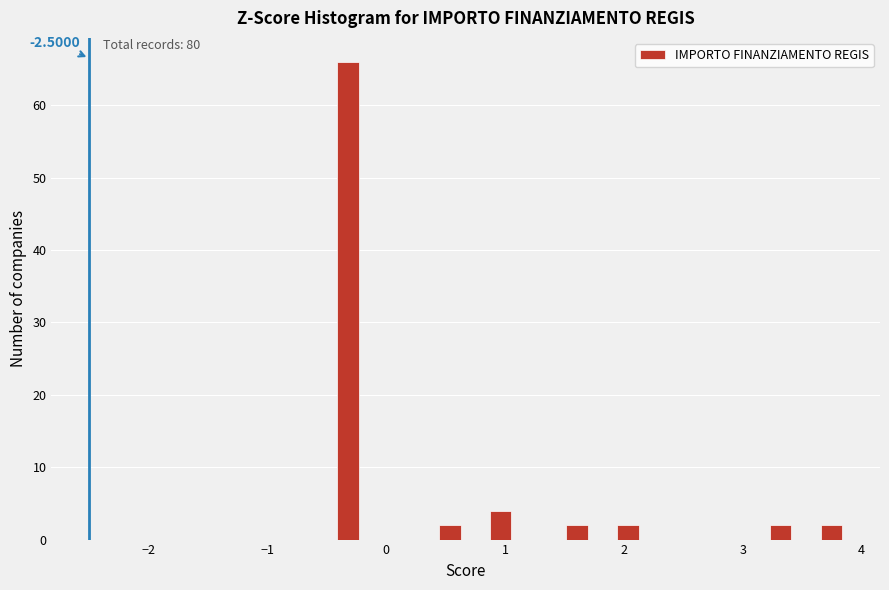

Read against the x-axis, roughly where is the centre of the tallest bar?

-0.3